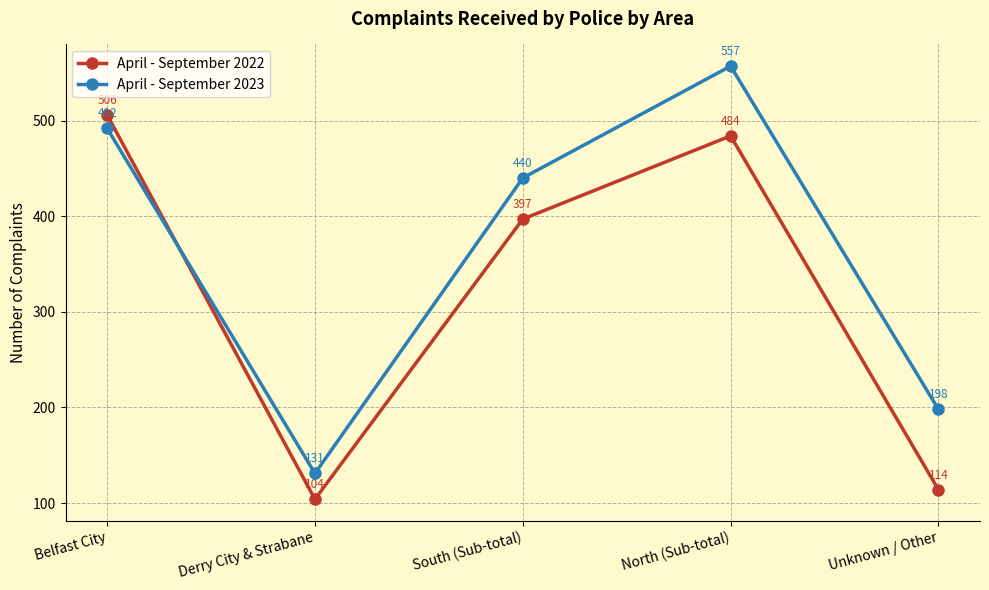

How many intersections are there between April - September 2022 and April - September 2023?

1